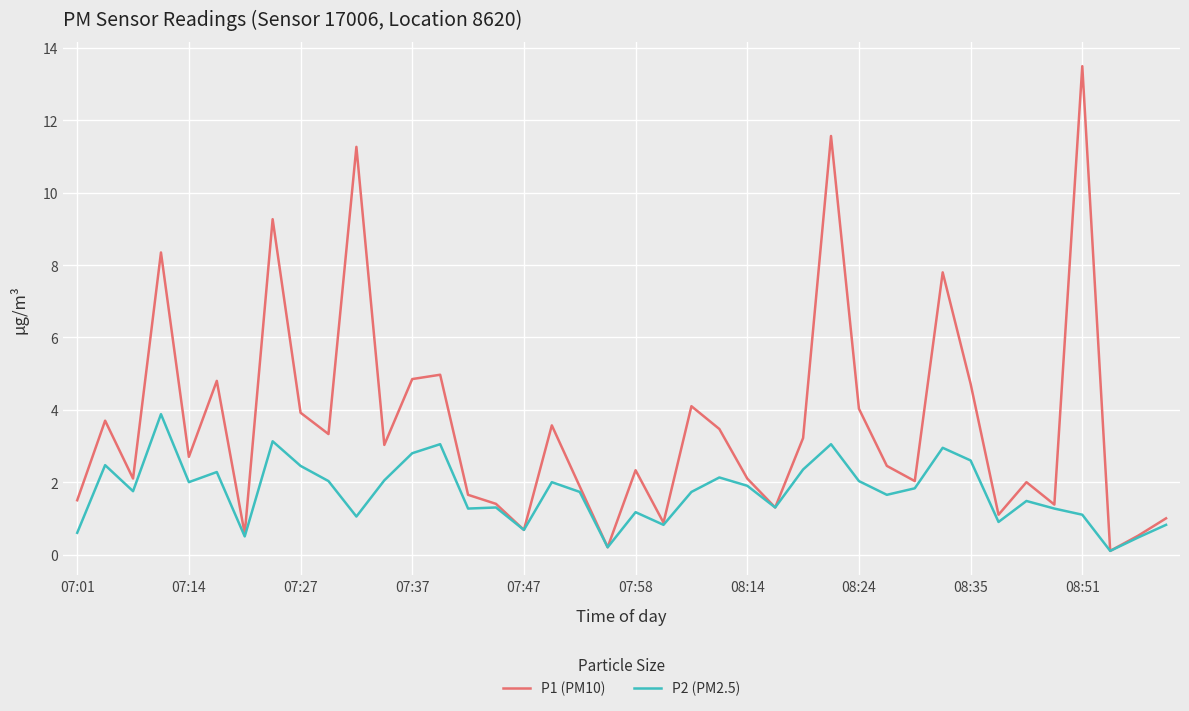

True or false: P1 (PM10) has more than 0 interior local peaks.

True